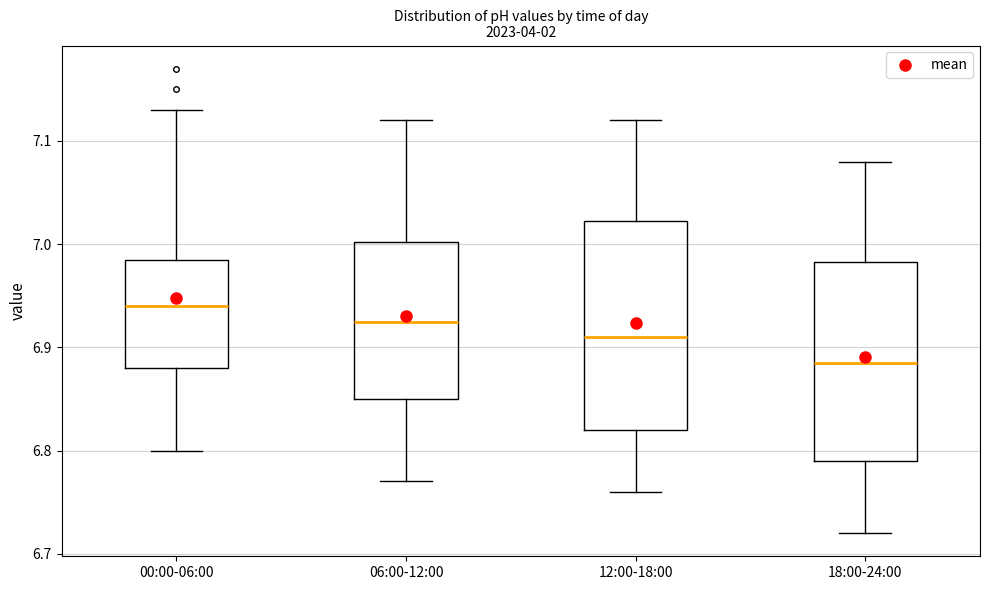

Where is the upper edge of the box for 06:00-12:00 on the y-axis? The values are not printed on the chart, so give them approximately, as read against the axis.

7.00